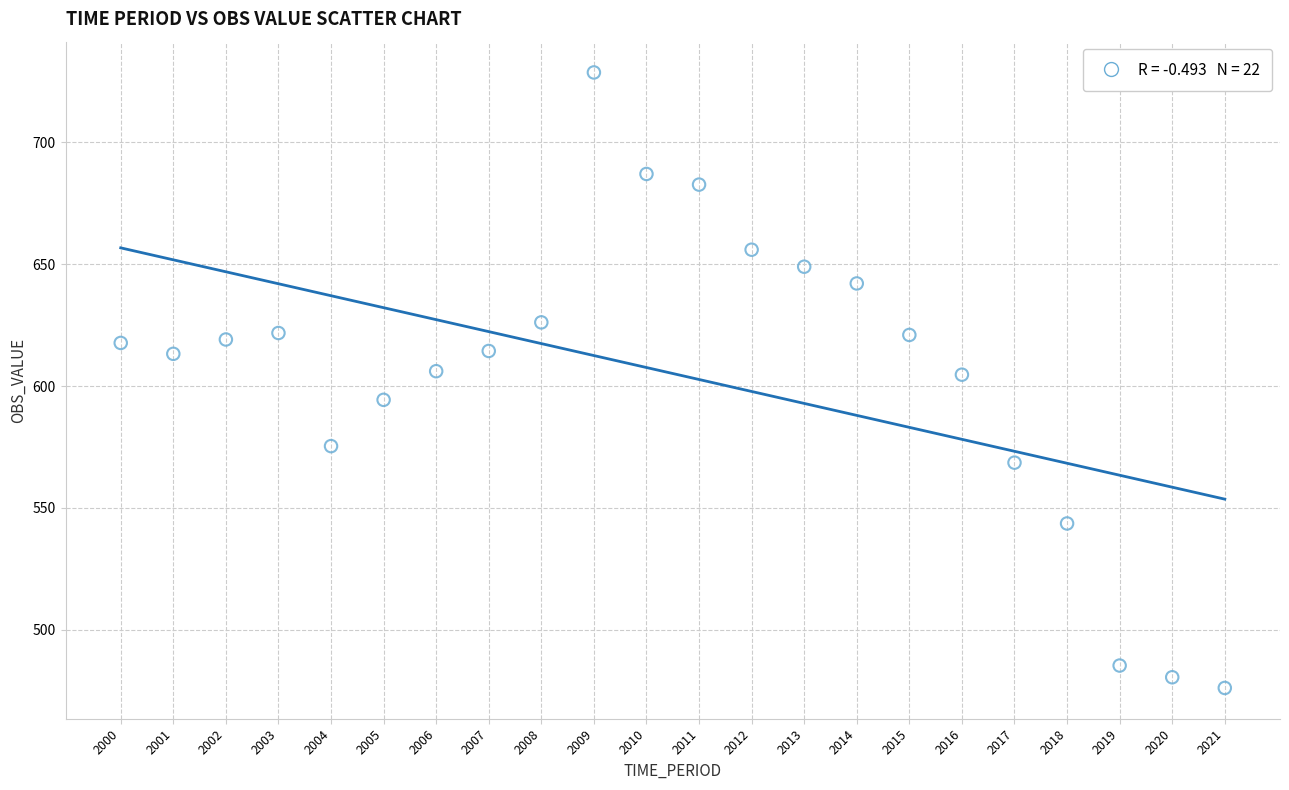

What is the range of Y values (max minus min)?

252.5